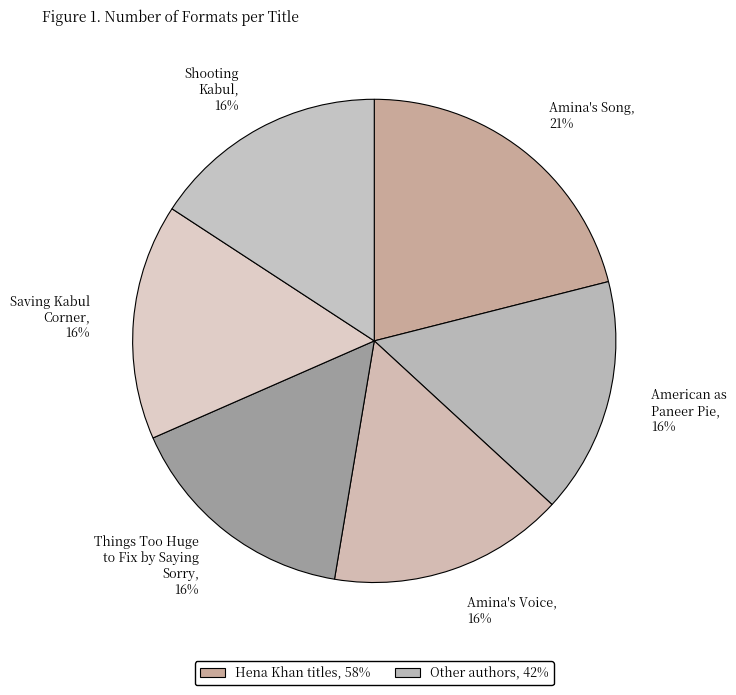

Combined, do American as Paneer Pie, 16% and Saving Kabul Corner, 16% account for over 50%?

No